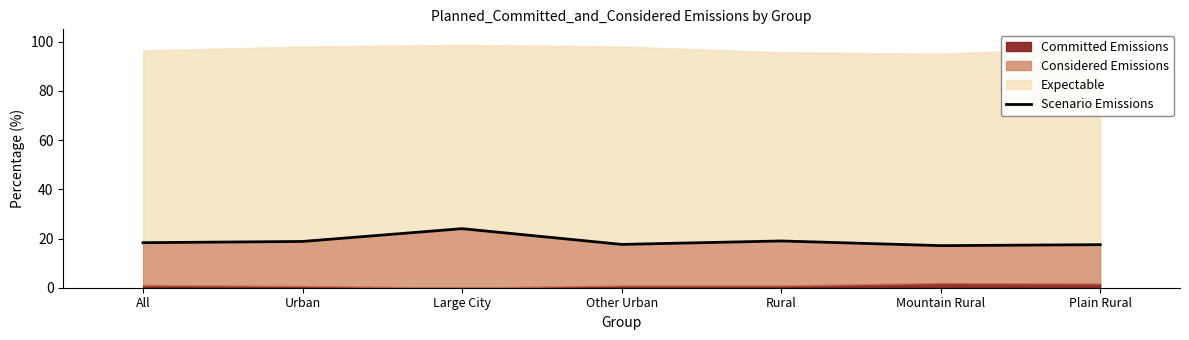

The Scenario Emissions series shows 18.3 at All. True or false?

True